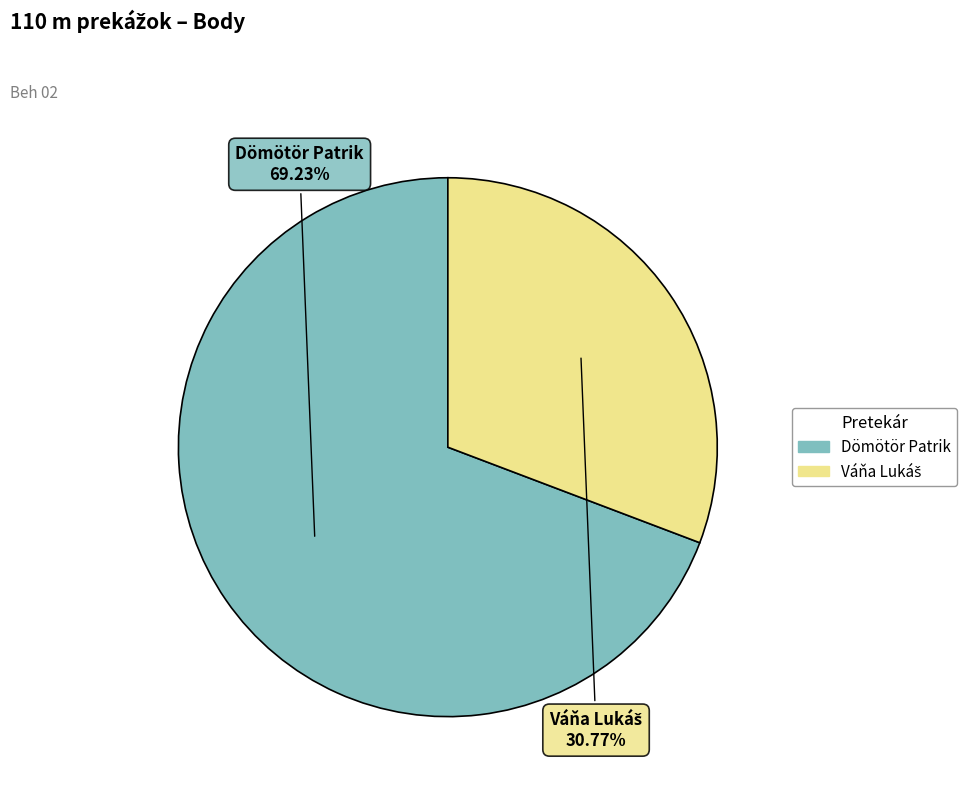

What is the majority slice?

Dömötör Patrik